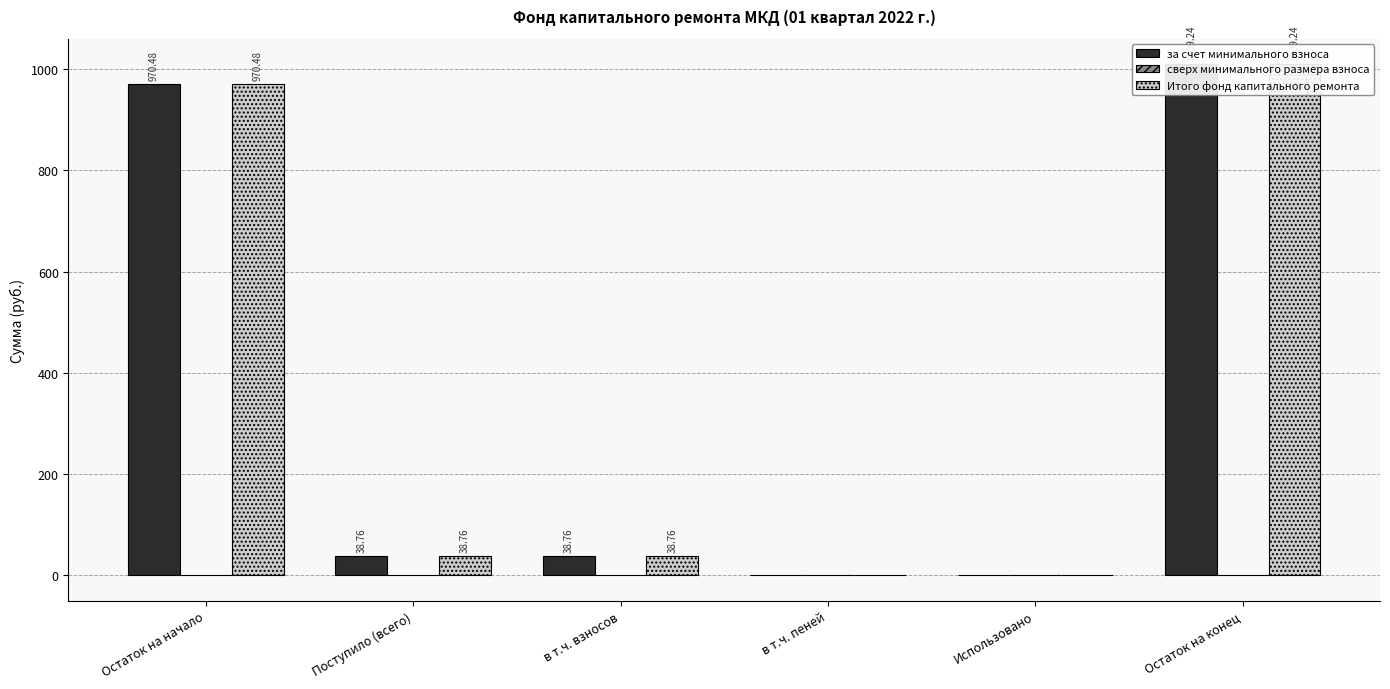

Reading left to right, transcribe all the data shown in this chart.

за счет минимального взноса: 970.5	38.8	38.8	0.0	0.0	1009.2
сверх минимального размера взноса: 0.0	0.0	0.0	0.0	0.0	0.0
Итого фонд капитального ремонта: 970.5	38.8	38.8	0.0	0.0	1009.2